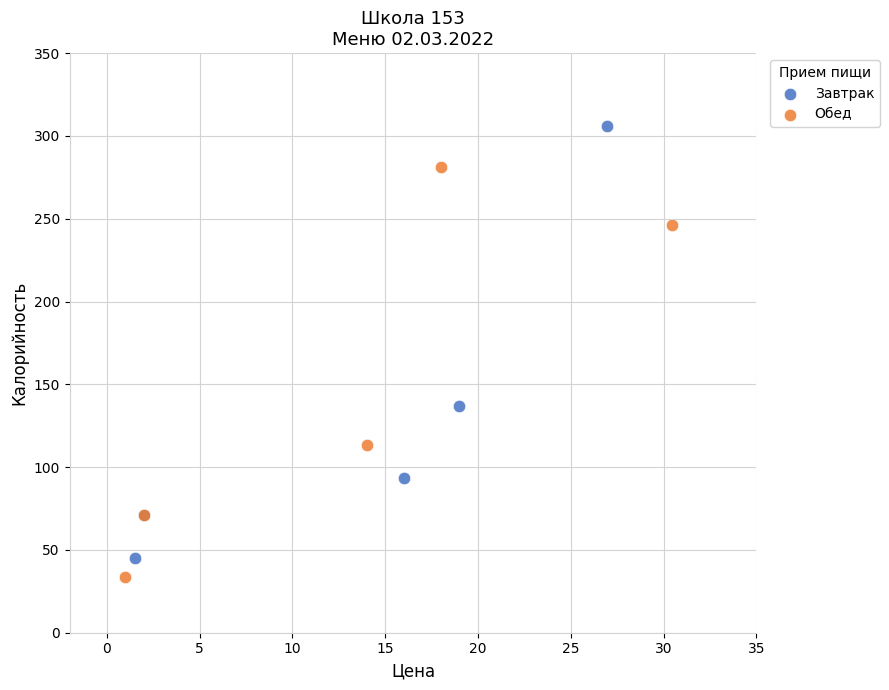

Which series contains the highest Y value?

Завтрак